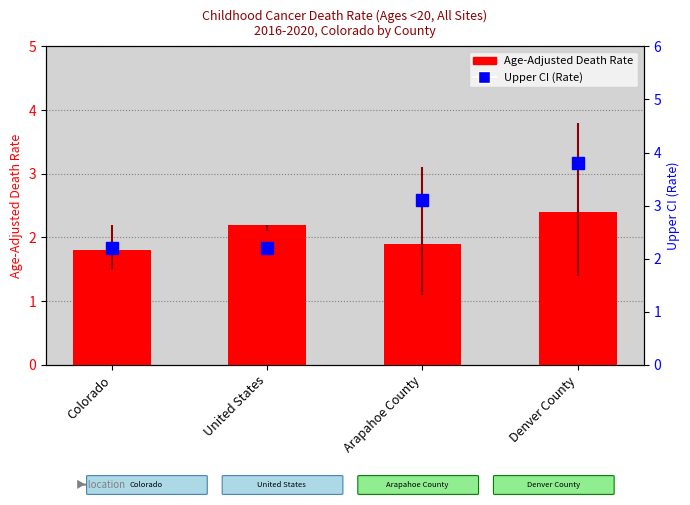

What is the sum of the Age-Adjusted Death Rate values at United States and Arapahoe County?

4.1